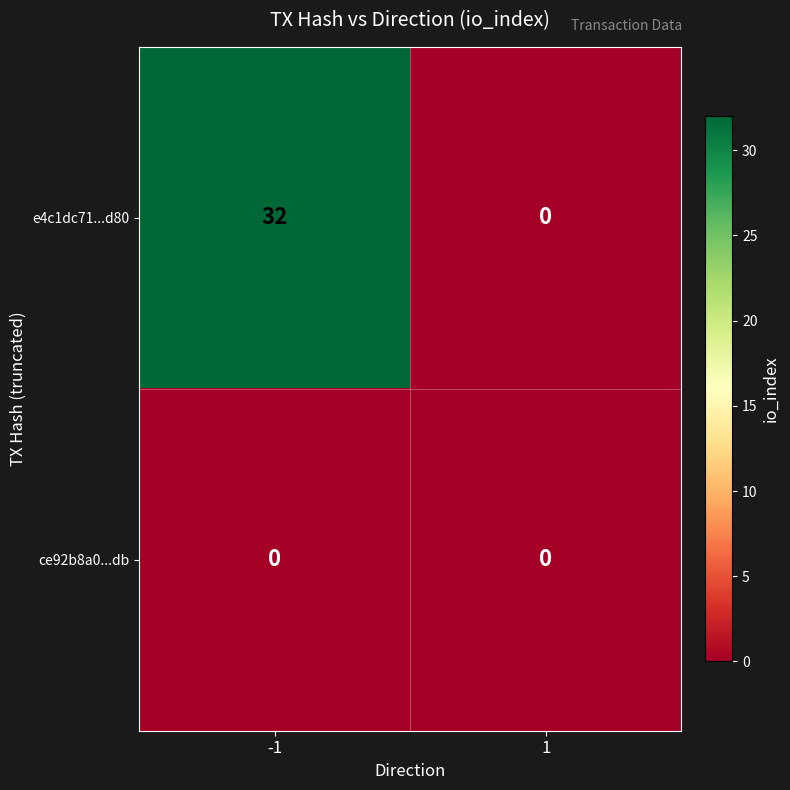

At -1, list the series in order from largest to smallest.

e4c1dc71...d80, ce92b8a0...db